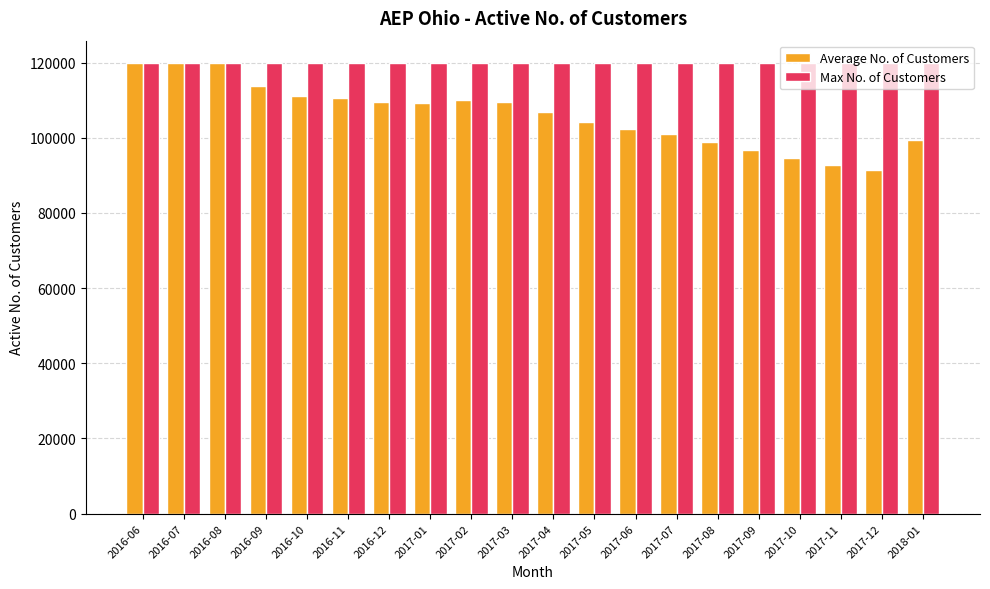

Rank the series by their average value, from lowest to highest.

Average No. of Customers, Max No. of Customers